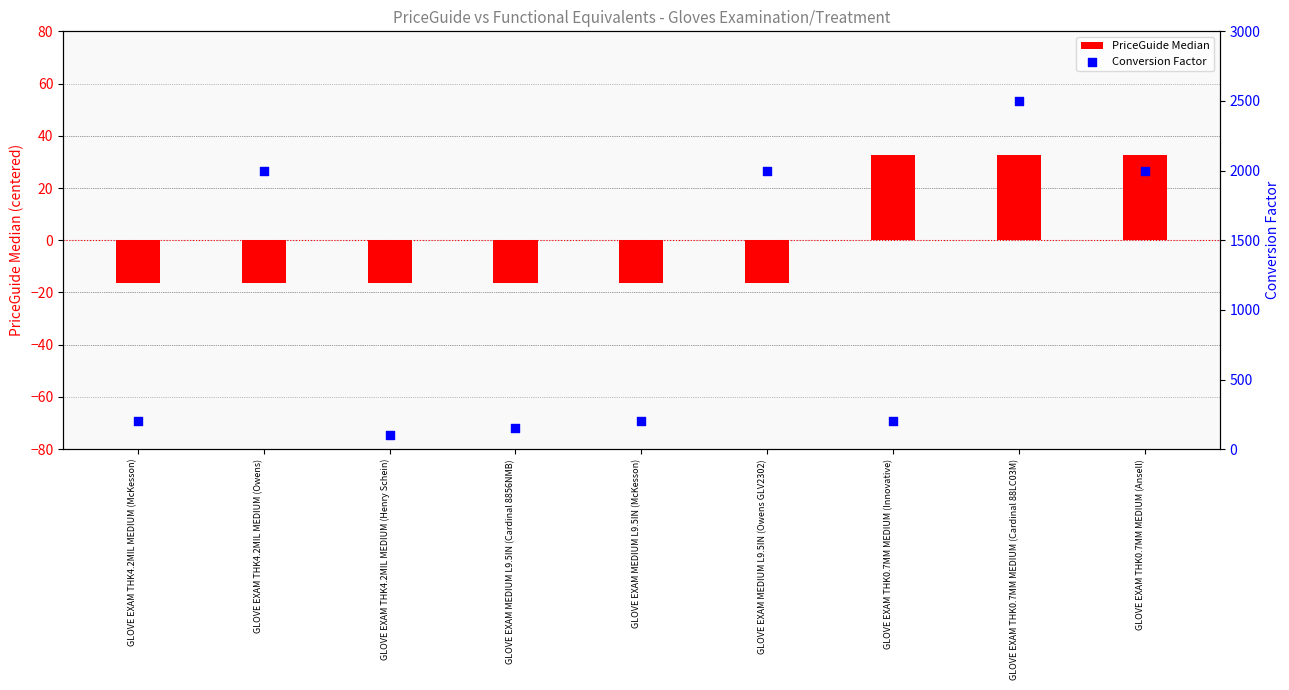

At which category is the sum across all series the highest?

GLOVE EXAM THK0.7MM MEDIUM (Cardinal 88LC03M)